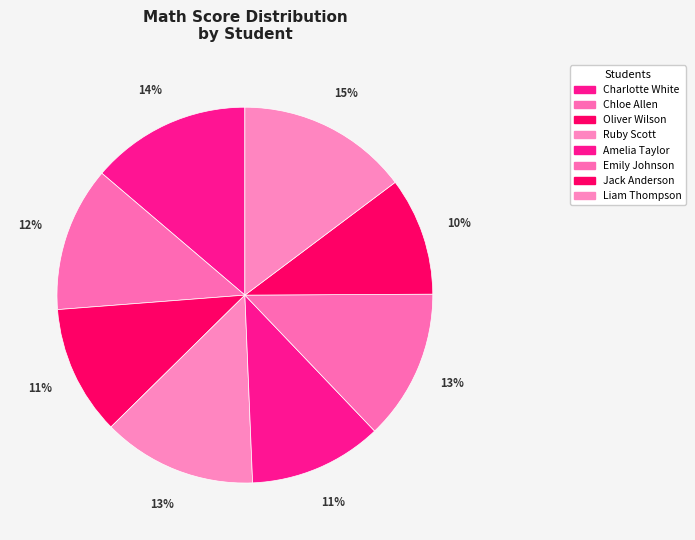

Is there a majority slice in this chart?

No